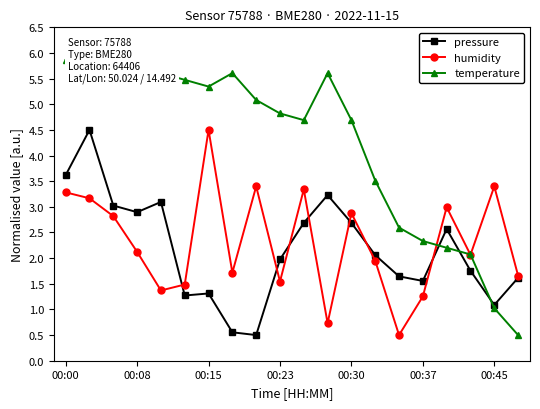

What is the highest value of the humidity series?

4.5